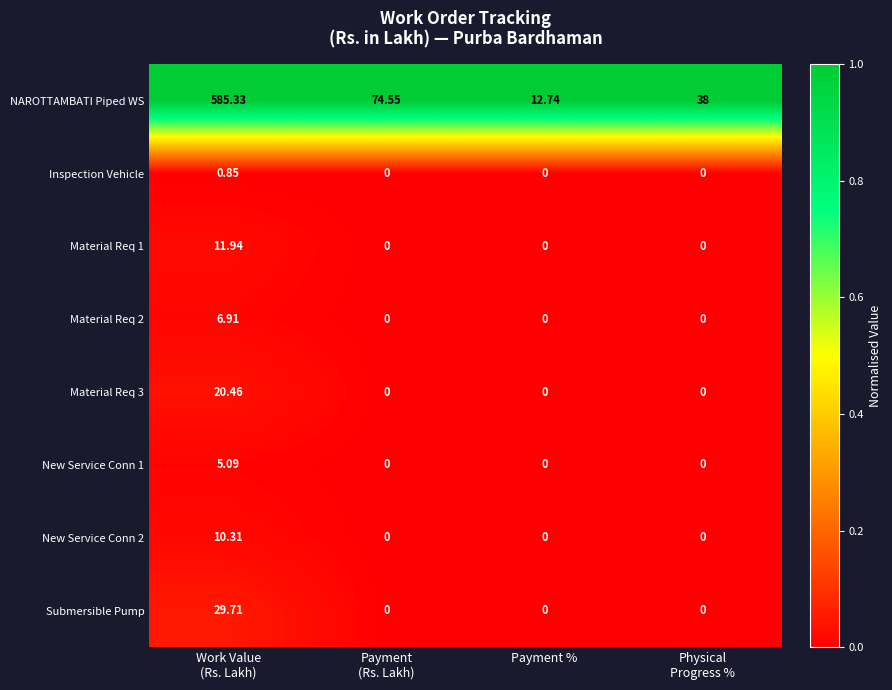

Which series has the largest total across all categories?

NAROTTAMBATI Piped WS